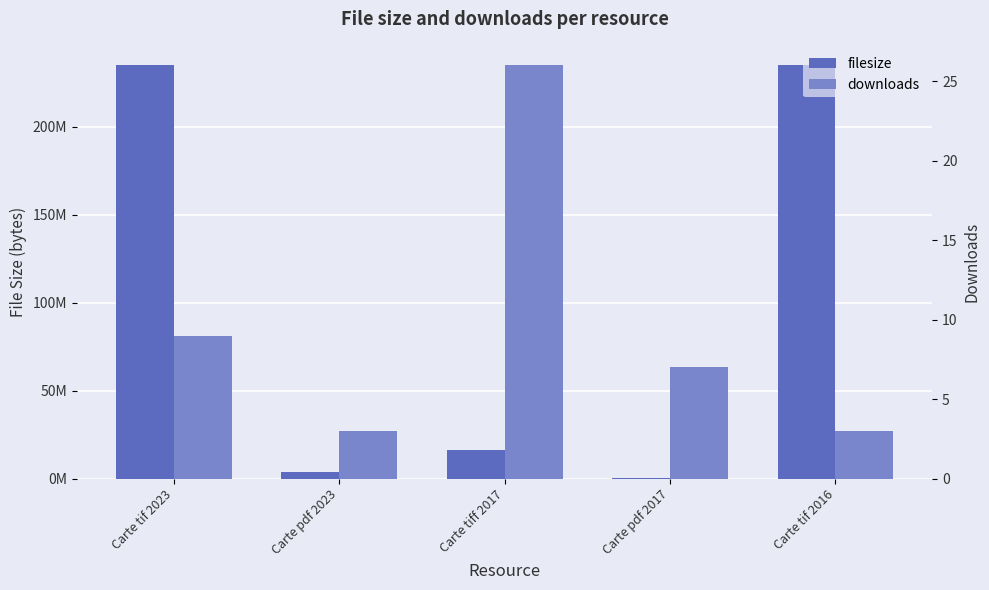

What is the value of the downloads bar at the 1st from the left?

9